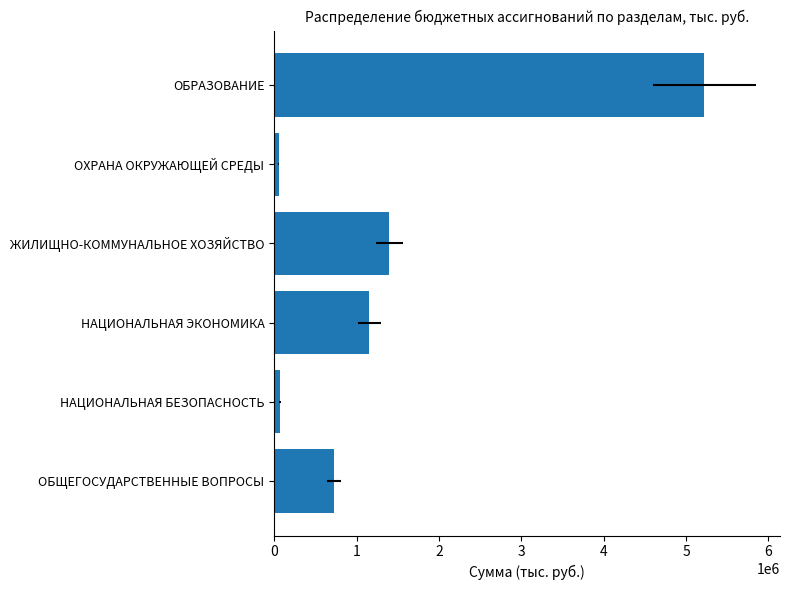

Is it true that the value at ЖИЛИЩНО-КОММУНАЛЬНОЕ ХОЗЯЙСТВО is 1397740?

True